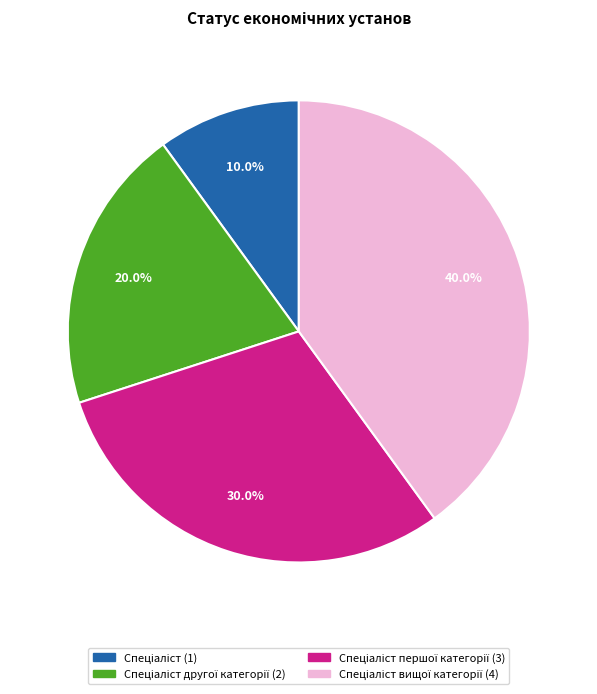

Count the number of slices in the pie.

4